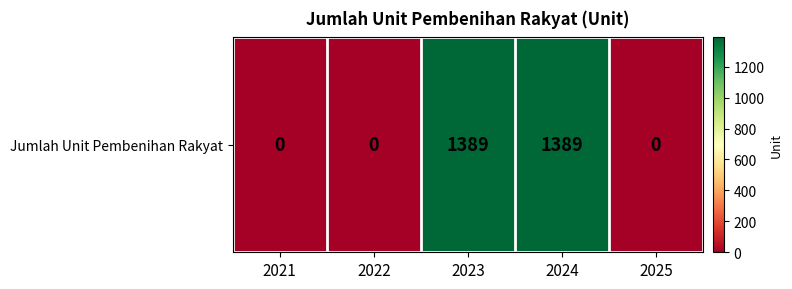

Which category has the highest value across all series?

2023